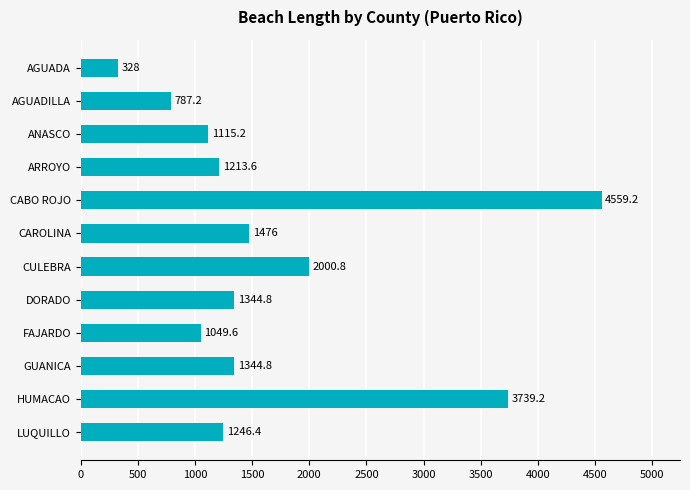

How many bars are there in total?

12